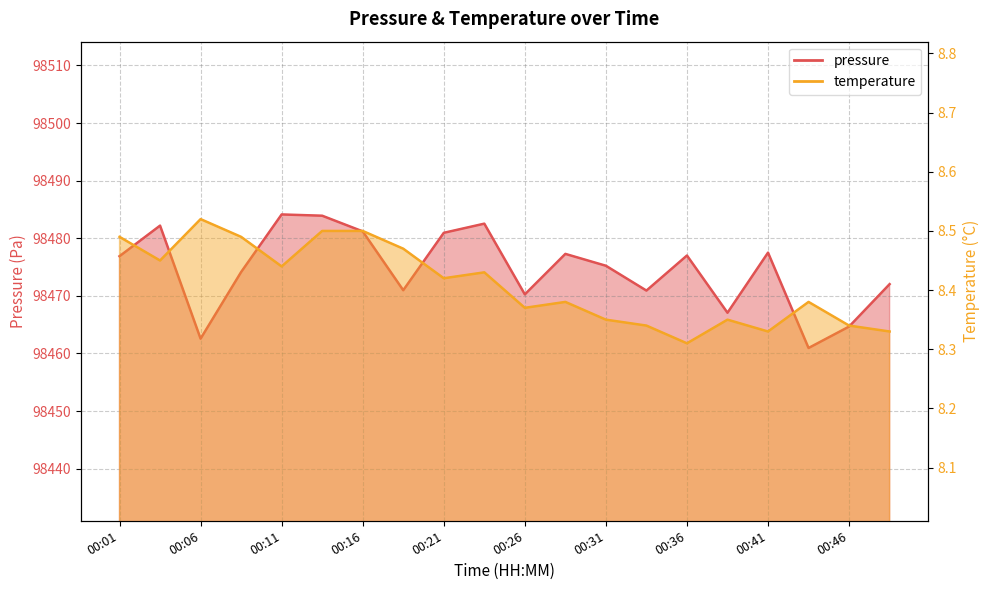

Is the value of temperature at 00:18 greater than the value of pressure at 00:28?

No